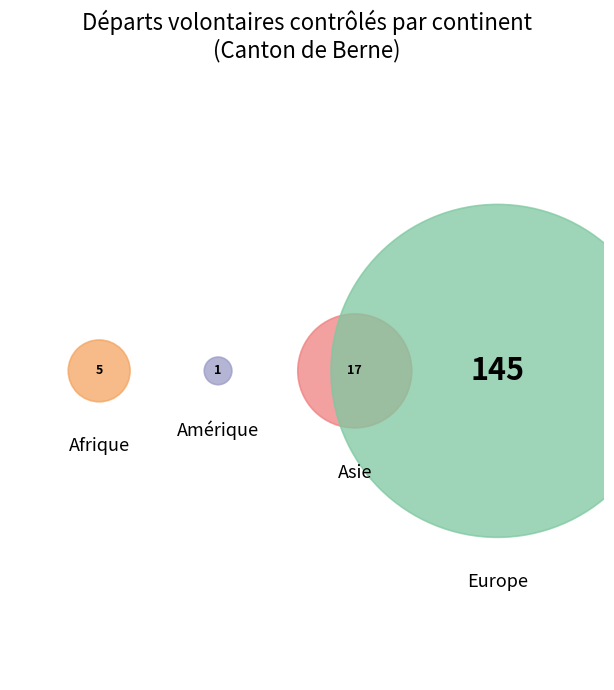

To the nearest percent, what portion does Afrique represent?

3%